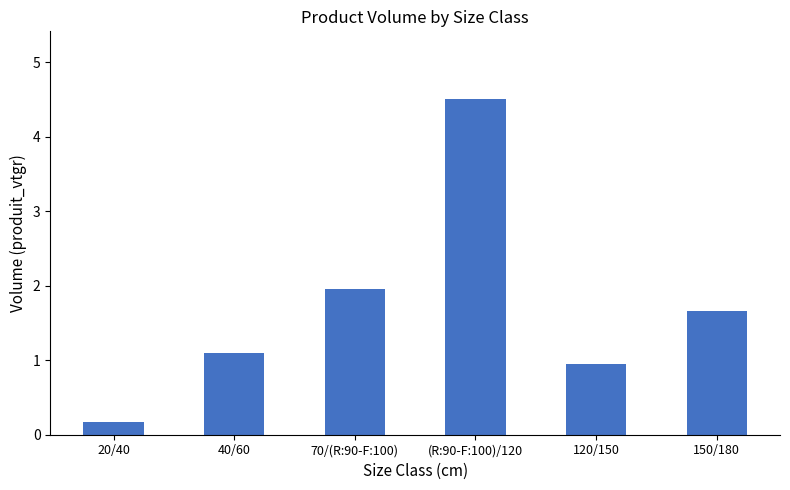

Reading left to right, what are all the values shown in this chart?

0.2	1.1	2.0	4.5	1.0	1.7